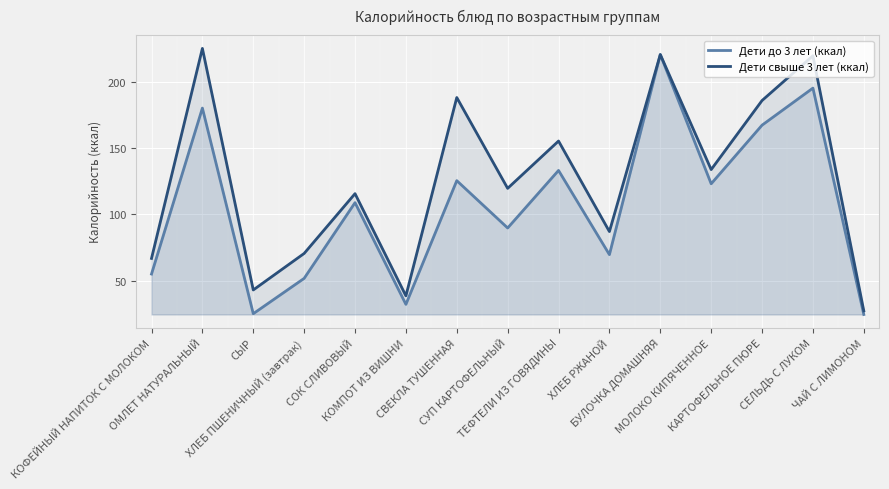

What value does the Дети до 3 лет (ккал) series have at КОФЕЙНЫЙ НАПИТОК С МОЛОКОМ?

55.0